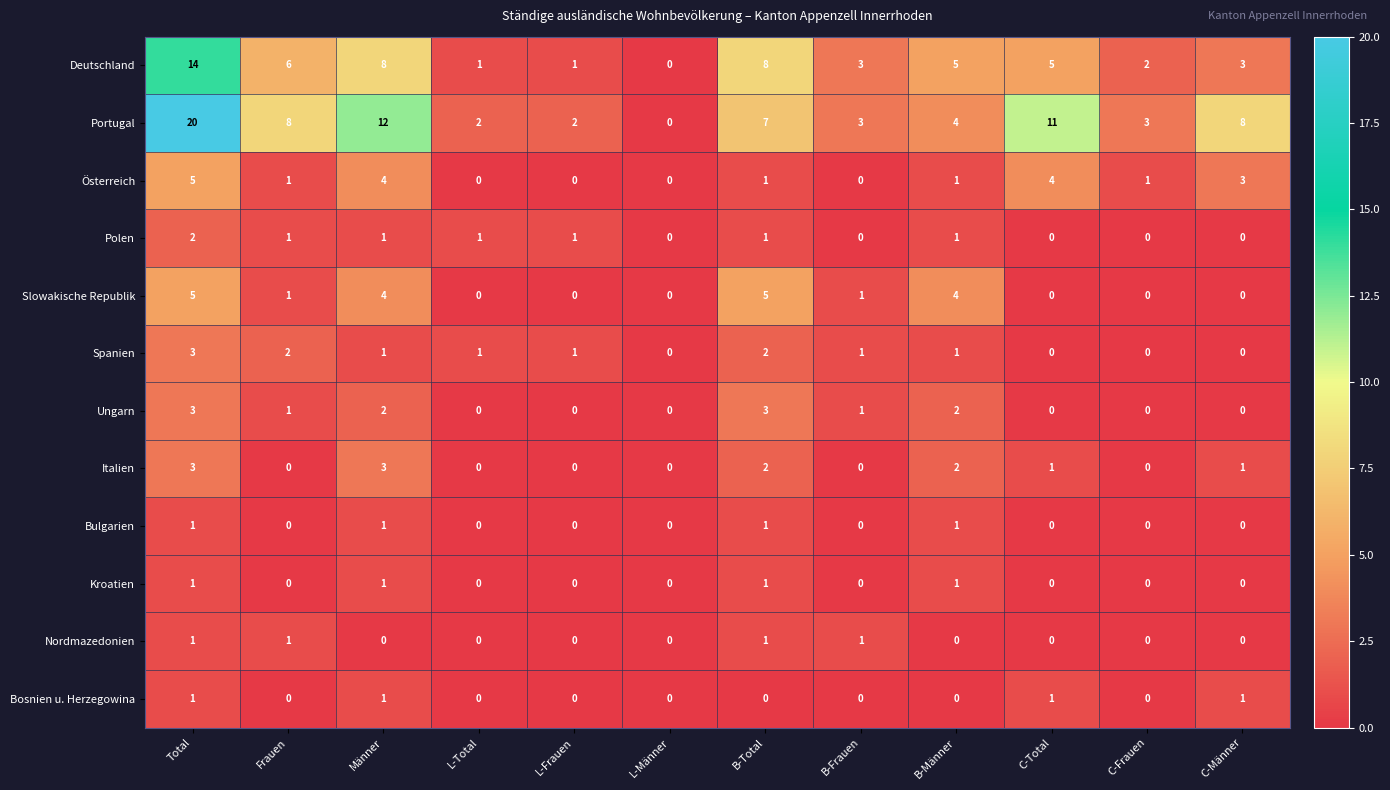

How many data points in Bosnien u. Herzegowina are above 0?

4